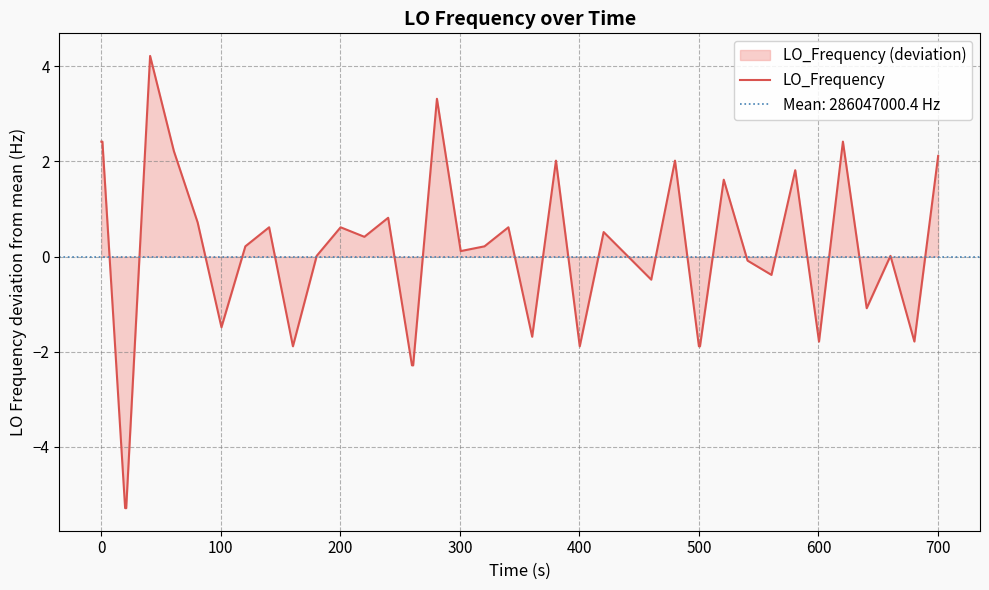

What is the highest value of the LO_Frequency series?

4.2